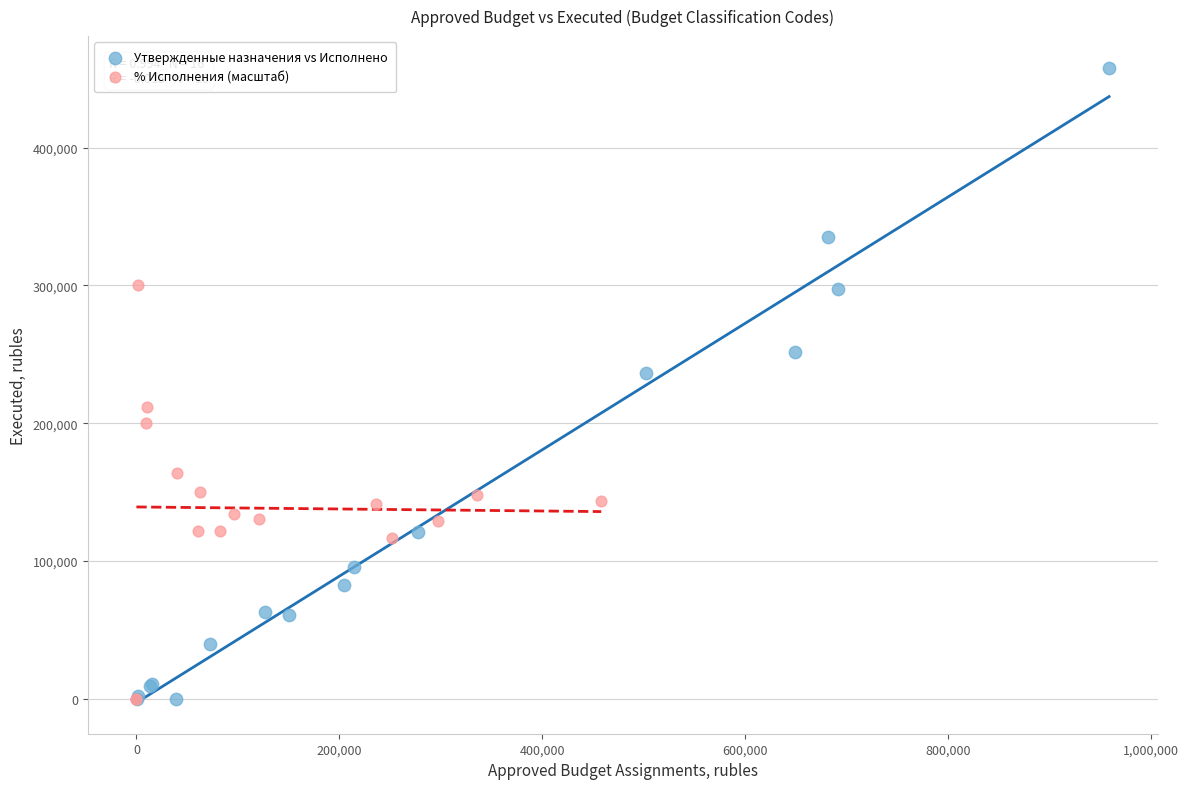

Which series has the largest Y range (max minus min)?

Утвержденные назначения vs Исполнено